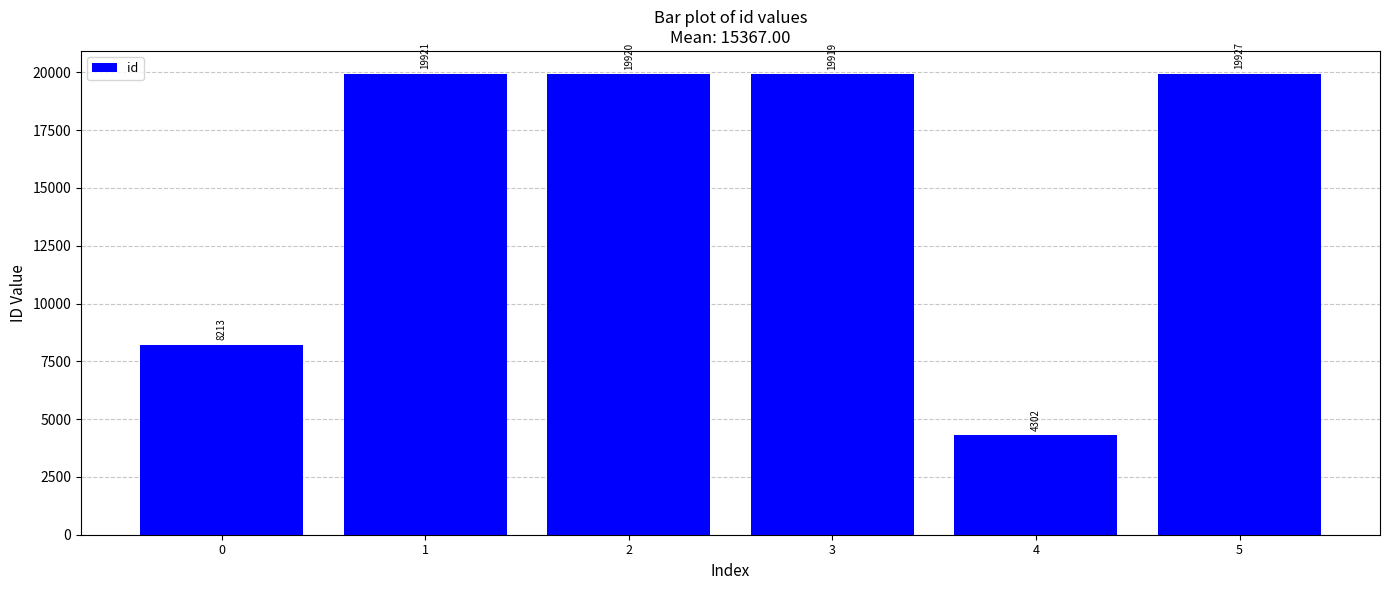

Does the chart contain any negative values?

No